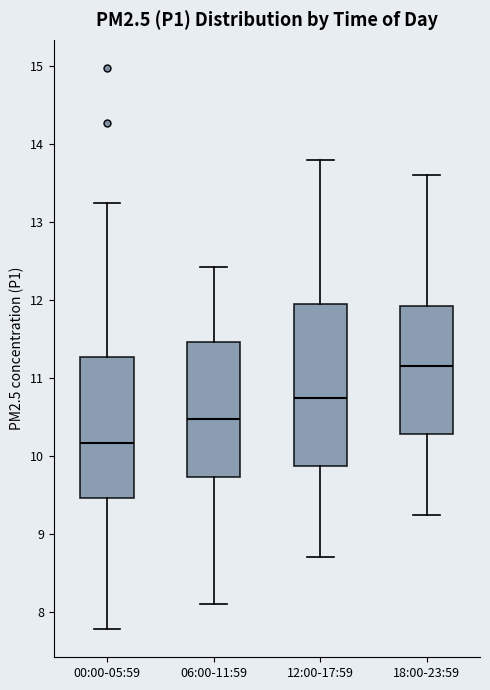

Which box is the tallest, from its lower edge to its upper edge?

12:00-17:59